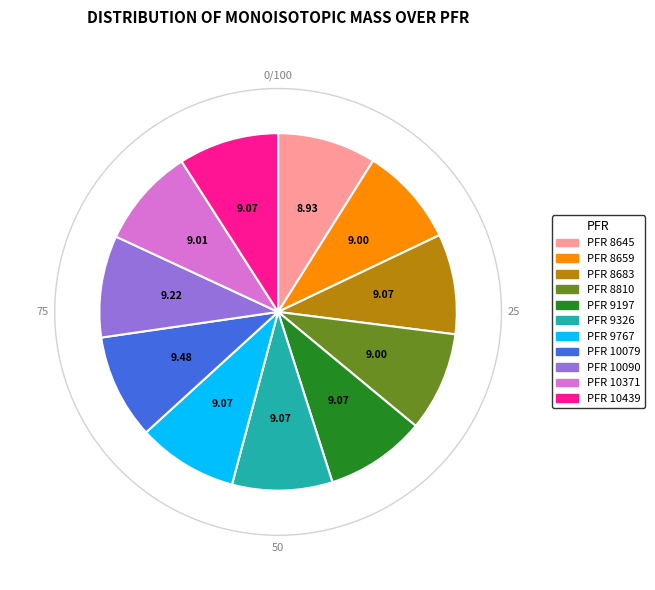

To the nearest percent, what is the combined percentage of 8645 and 10079?

18%